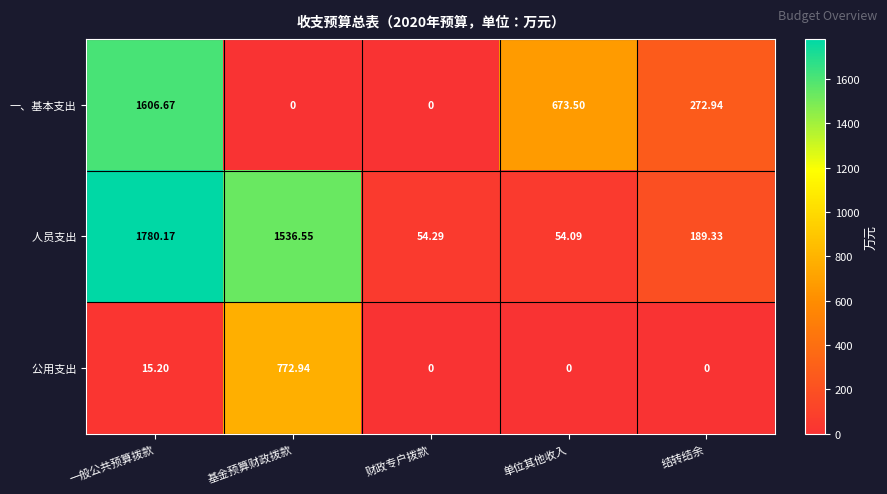

Which category has the highest value in the 一、基本支出 series?

一般公共预算拨款